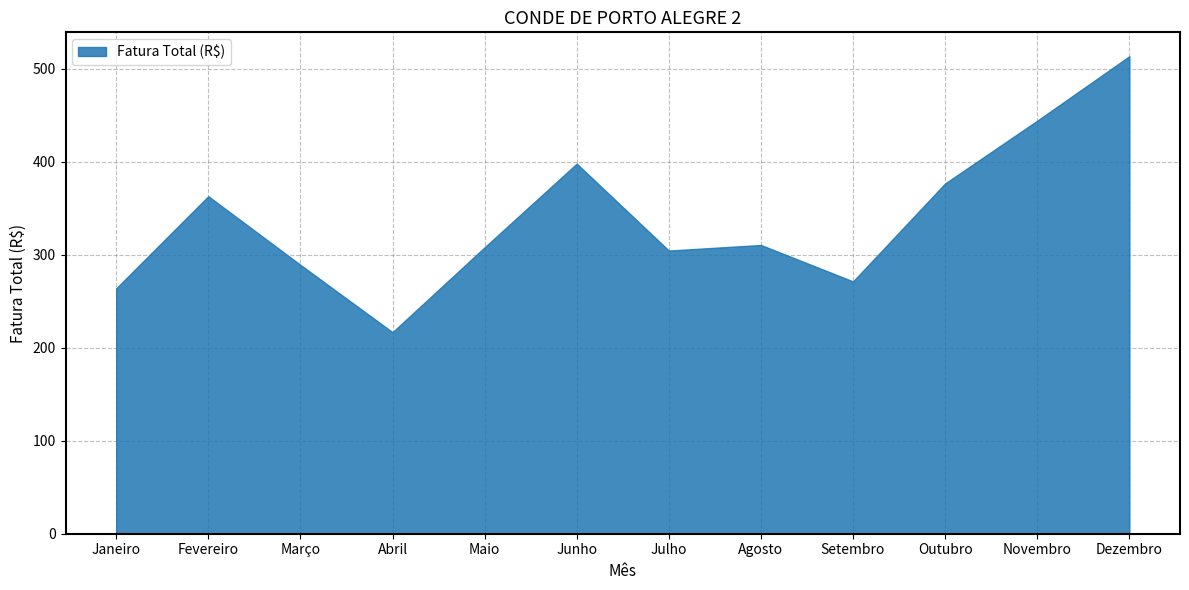

What value does the data have at Dezembro?

513.2